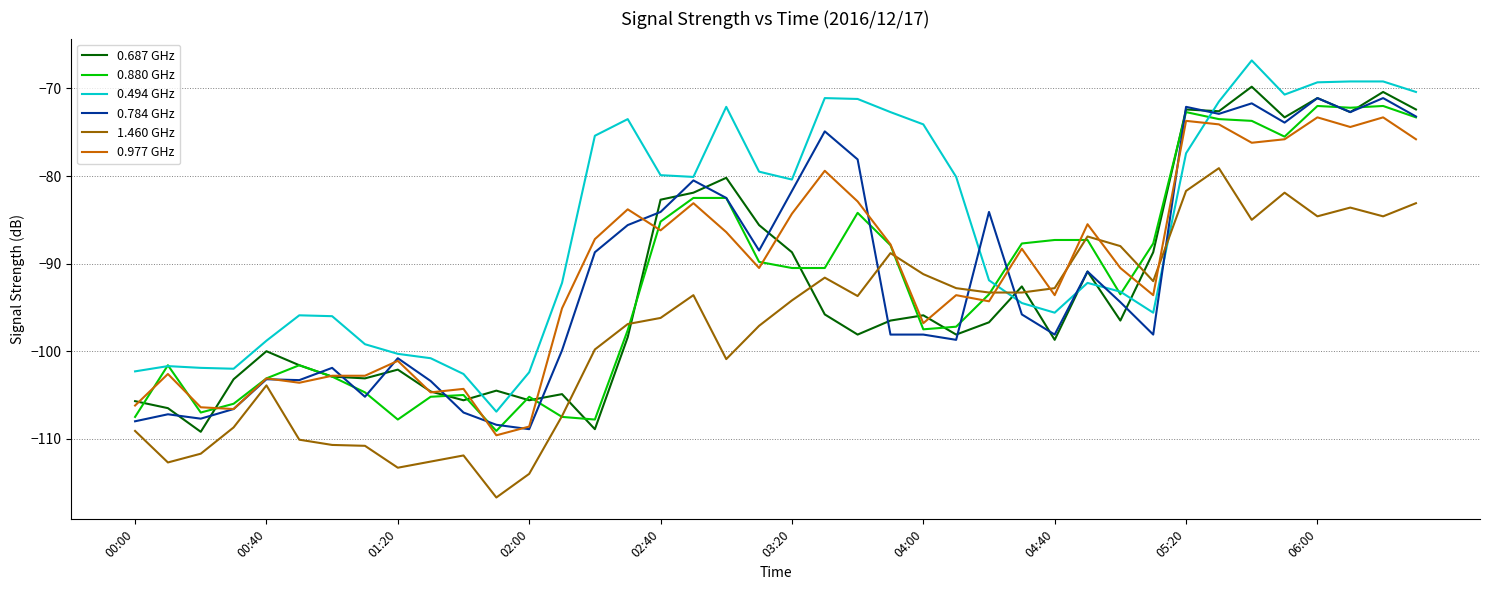

True or false: 1.460 GHz and 0.784 GHz cross at least once.

True